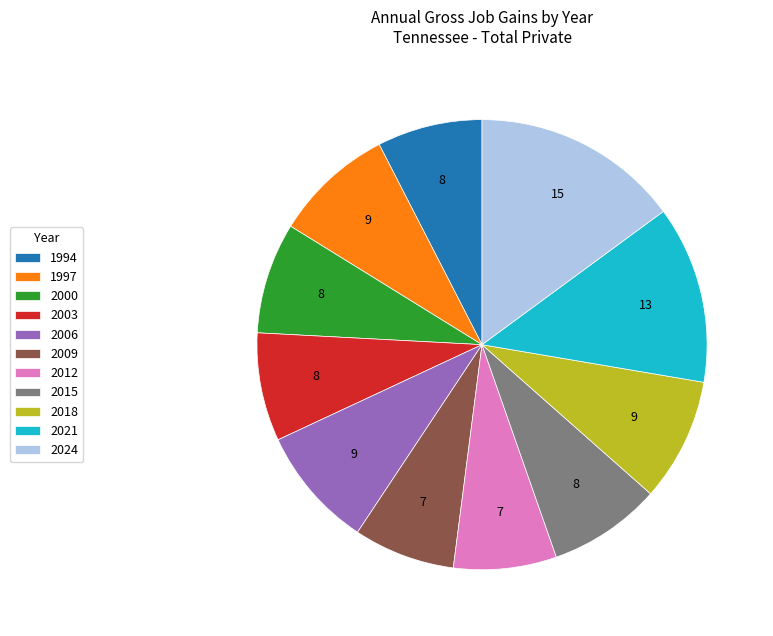

Count the number of slices in the pie.

11